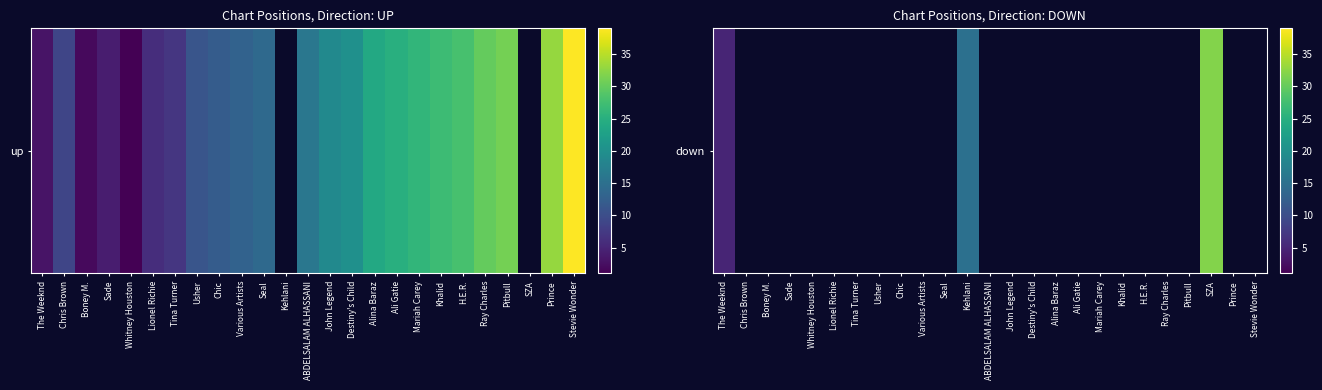

True or false: the data shows 8.4 at Kehlani.

False